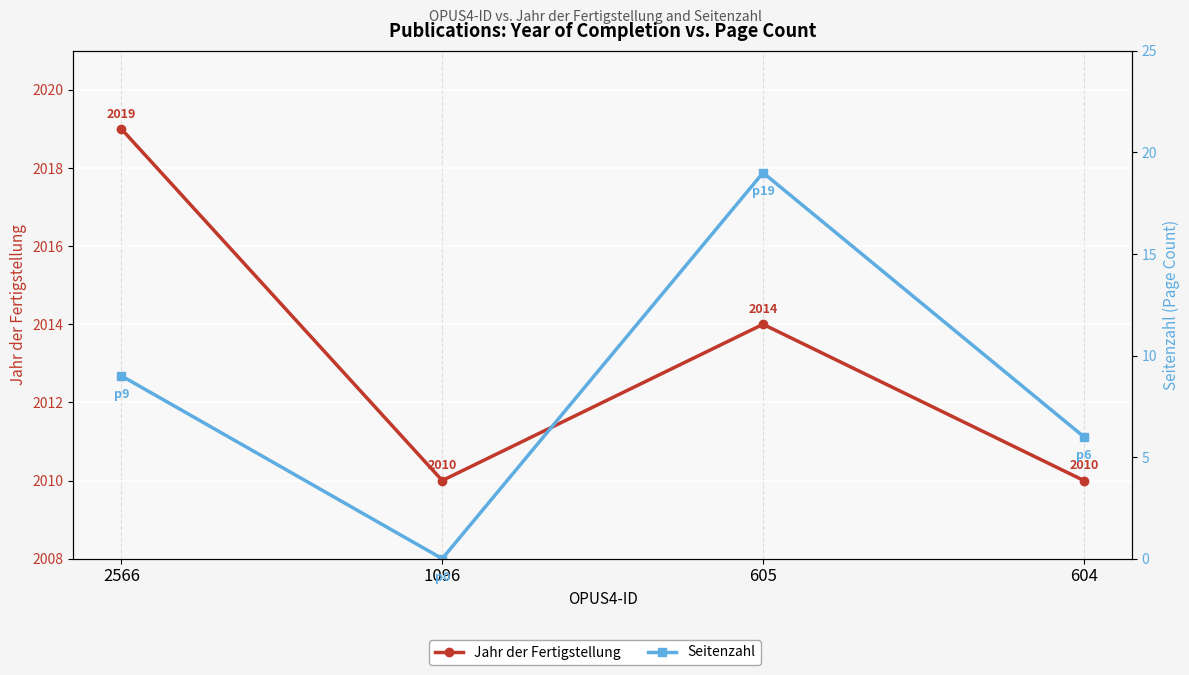

True or false: Seitenzahl has a value of 6 at 604.

True